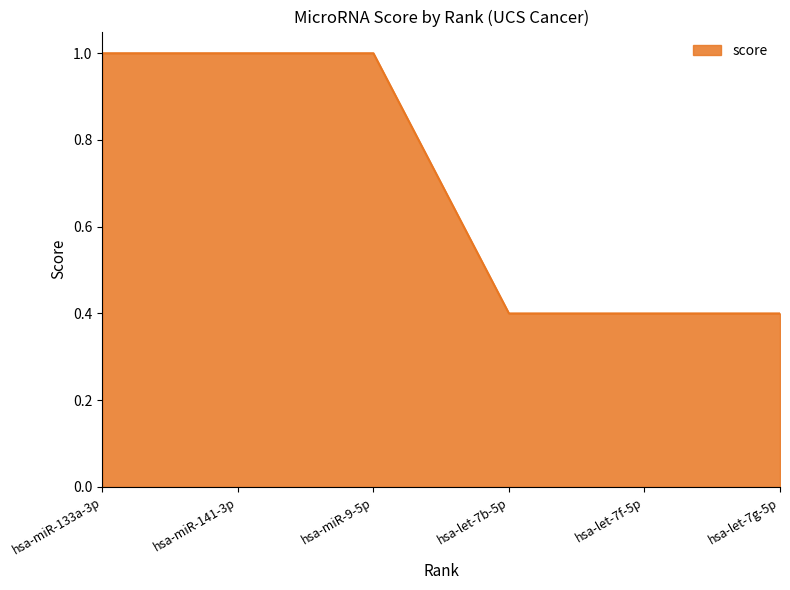

True or false: there are more than 2 points higher than both neighbors.

False